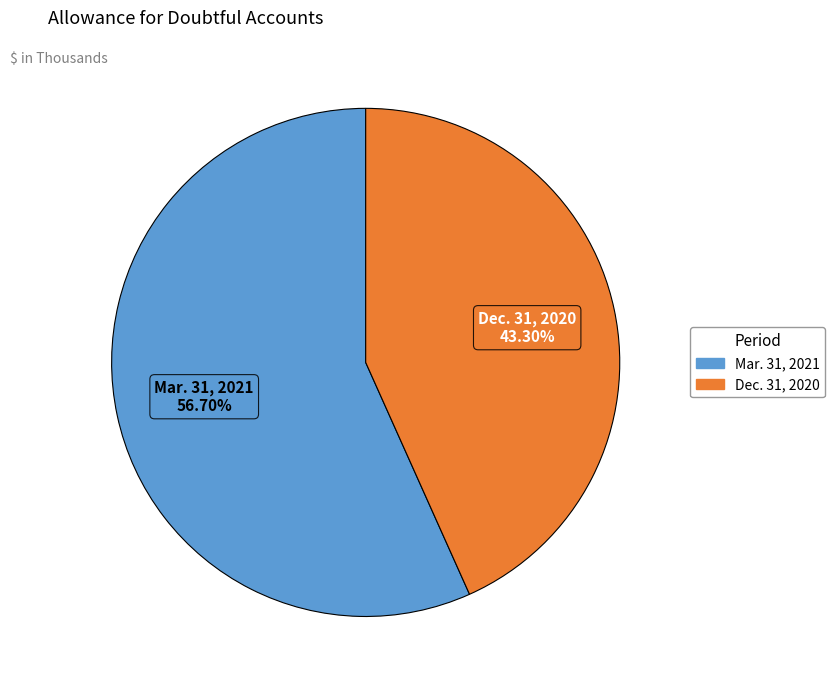

To the nearest percent, what is the difference between the largest and smallest slice percentages?

13%